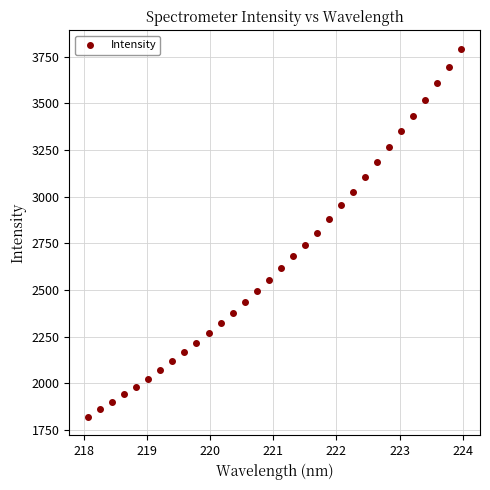

What is the range of Y values (max minus min)?

1974.8